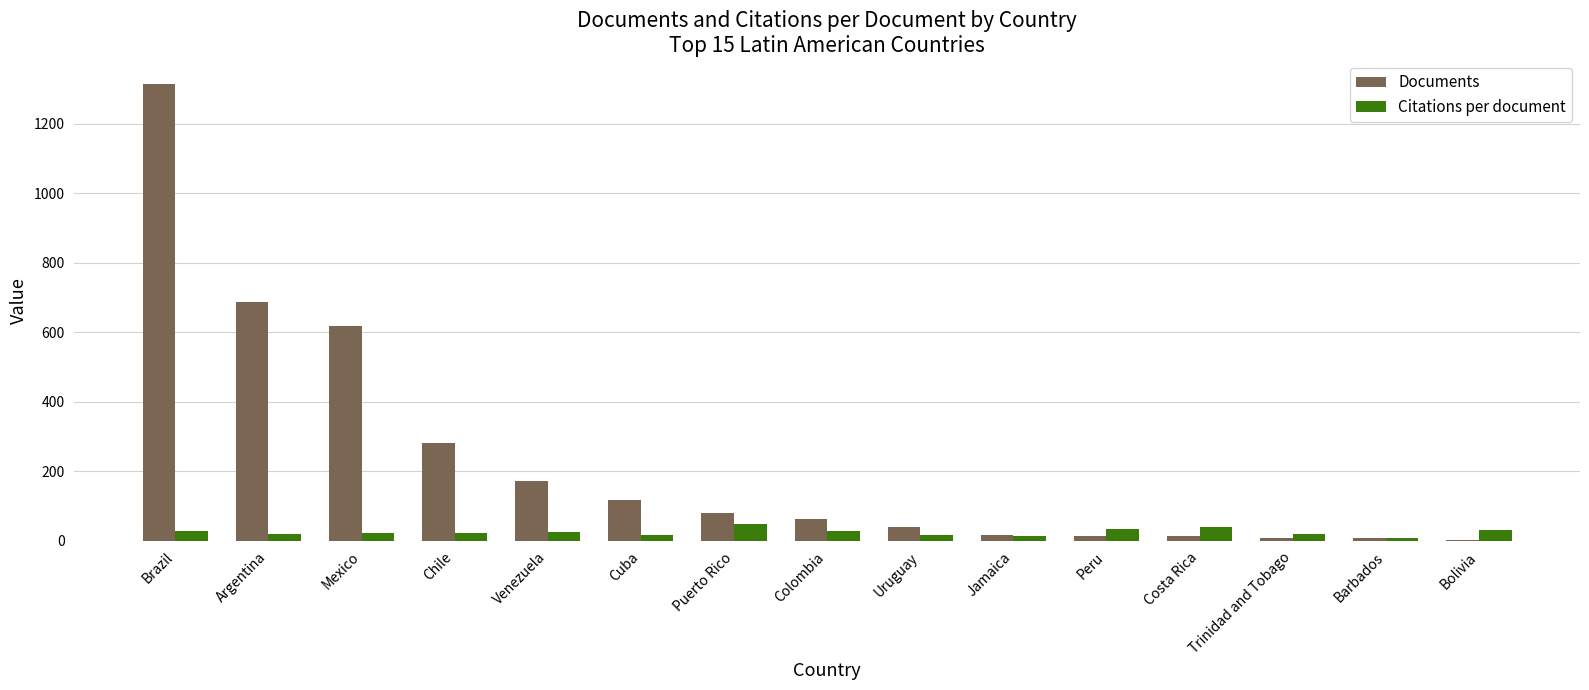

How many values in the Citations per document series exceed 23?

8